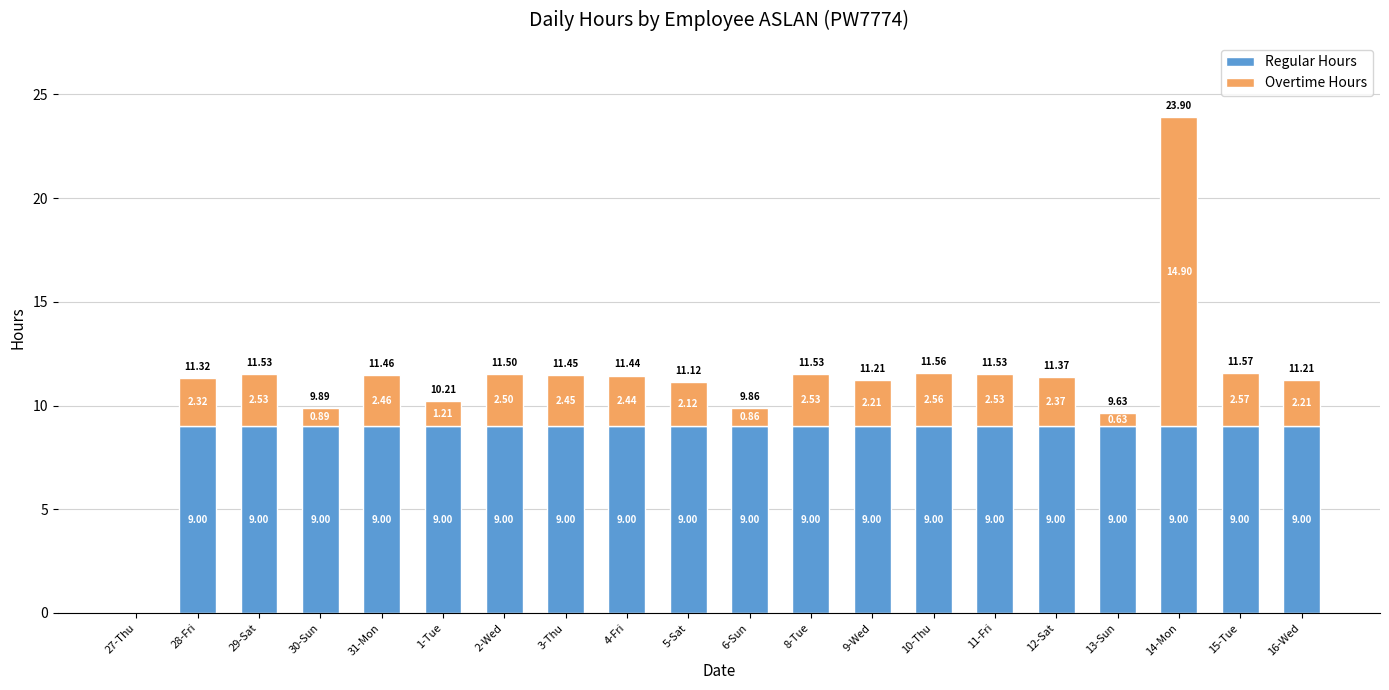

What is the sum of all Regular Hours values?

171.0